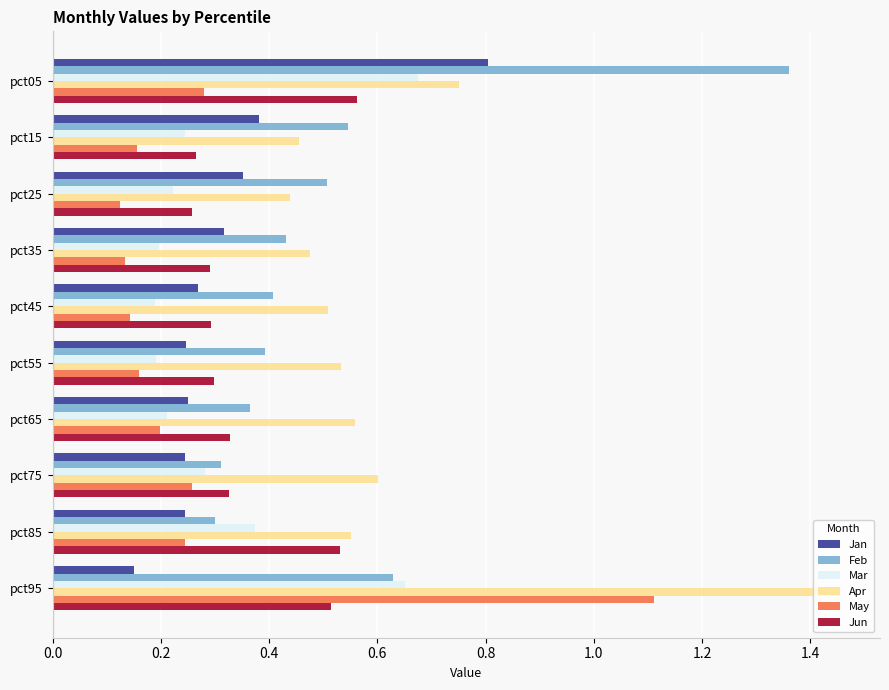

Is it true that Mar equals 0.0 at pct35?

False